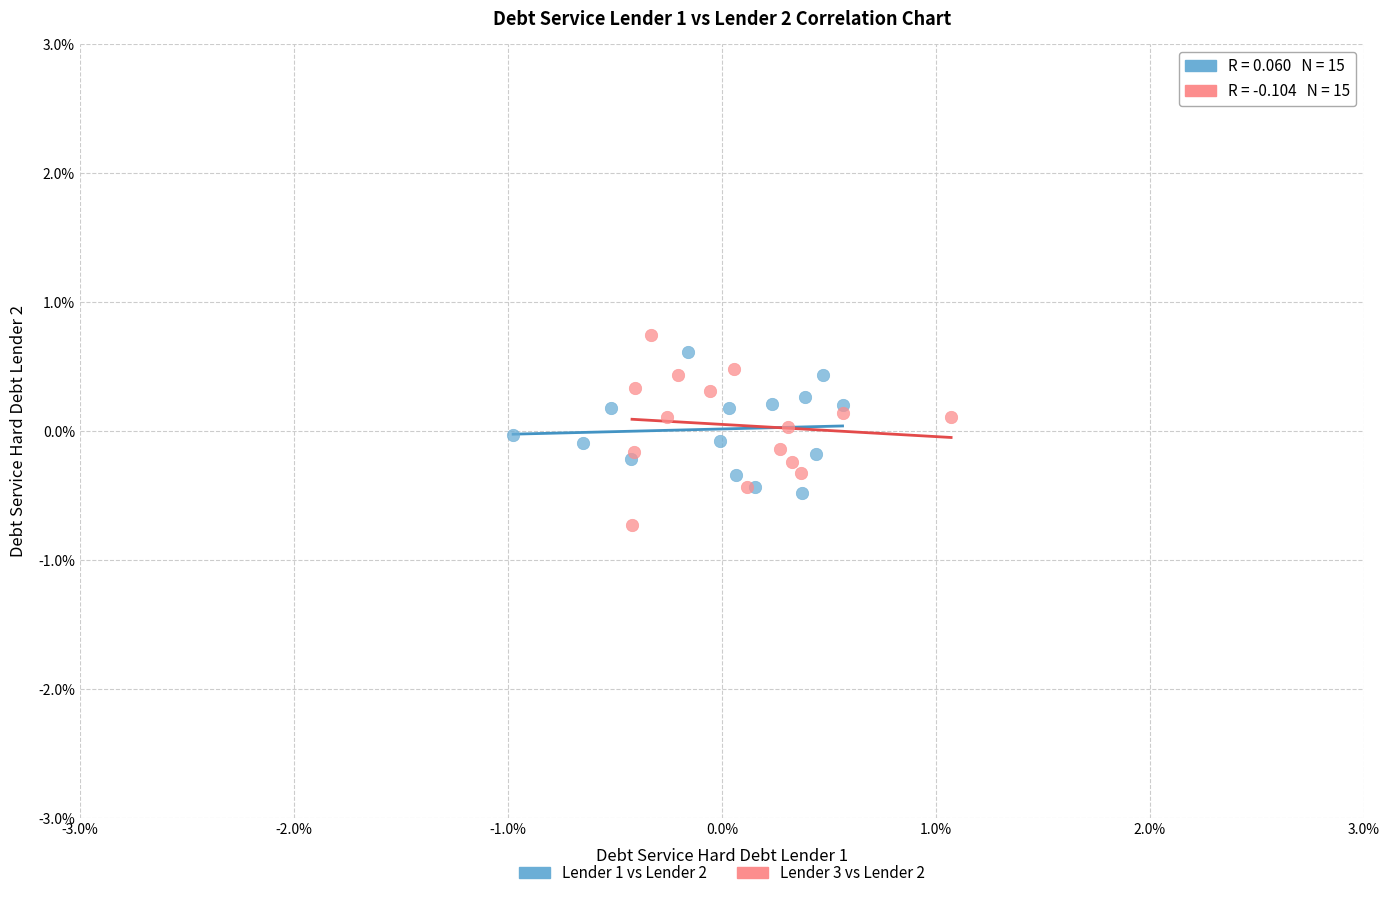

Which series reaches the maximum Y coordinate?

Lender 3 vs Lender 2